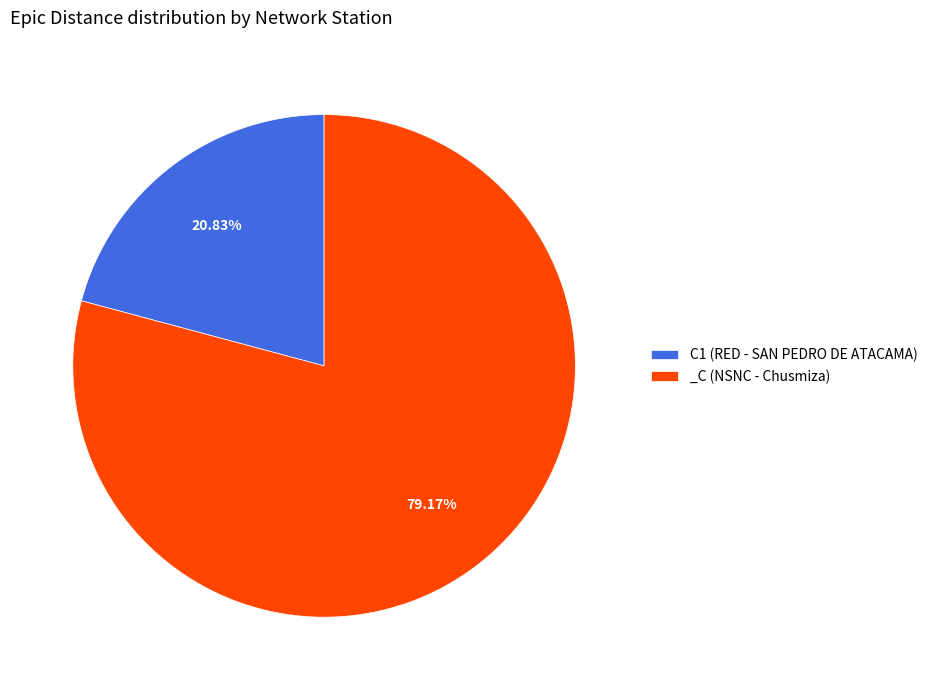

To the nearest percent, what percentage of the pie is _C (NSNC - Chusmiza)?

79%